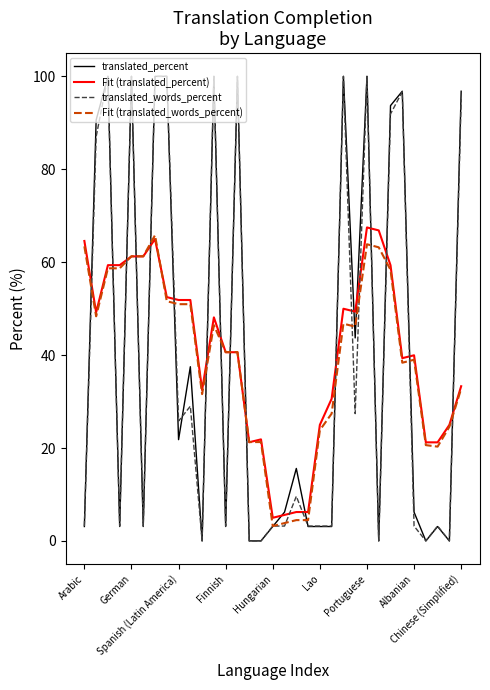

What is the greatest value displayed?

100.0